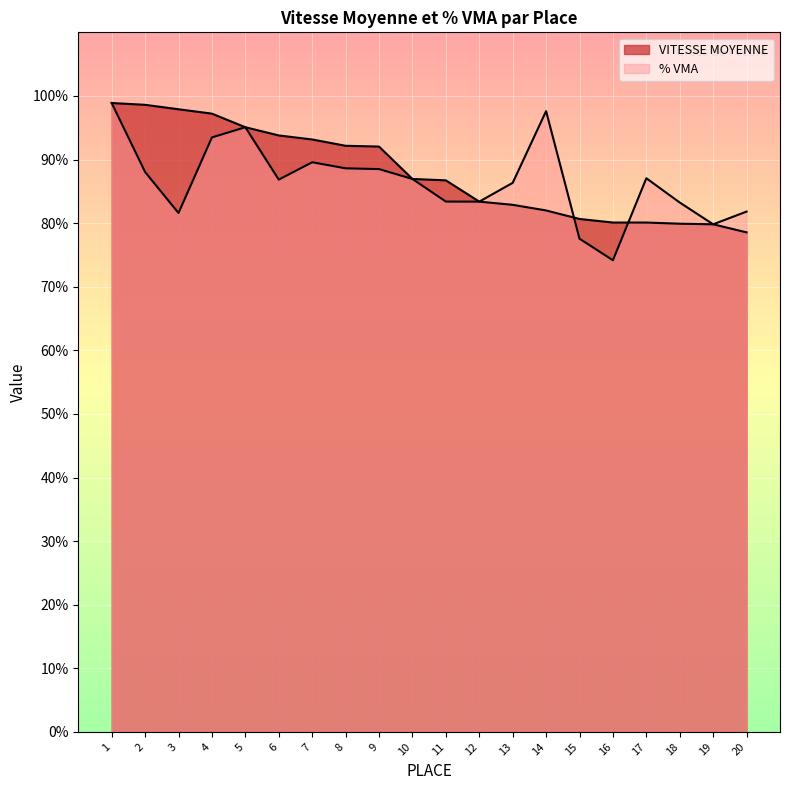

What is the value of the % VMA point at the 4th from the left?

93.5